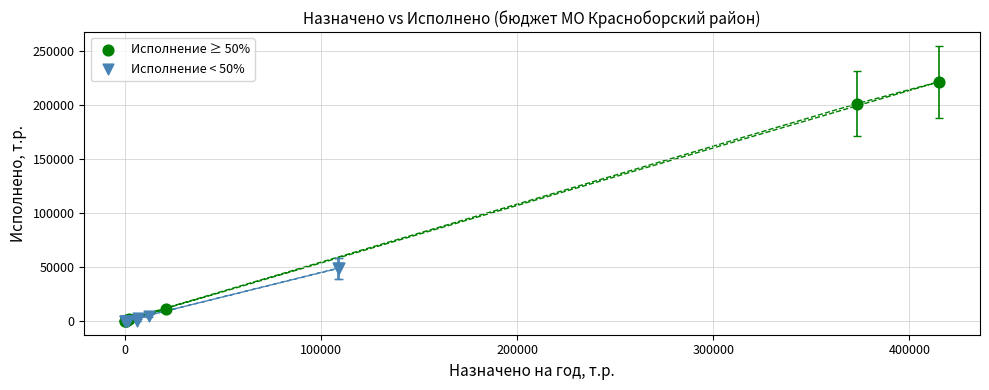

What are all the series names shown in the legend?

Исполнение ≥ 50%, Исполнение < 50%